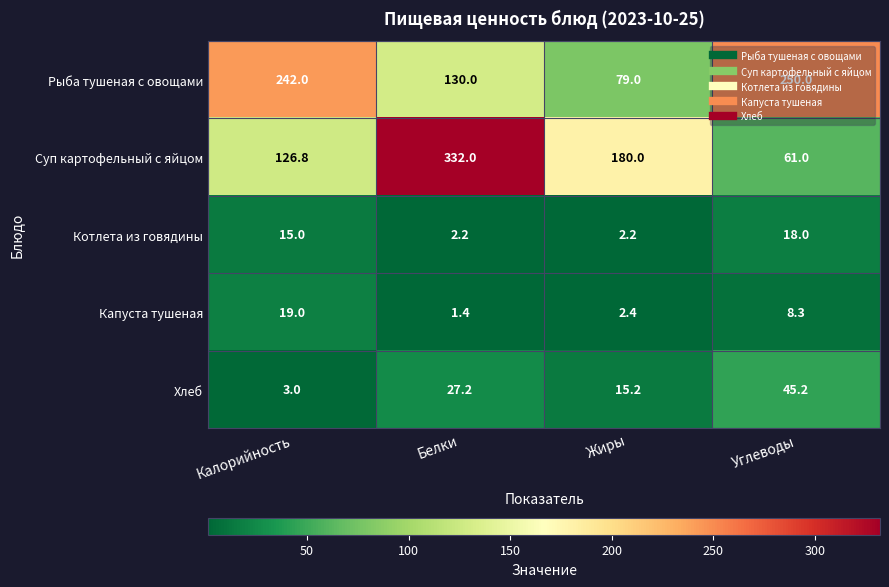

What is the total value across all series at Калорийность?

405.8